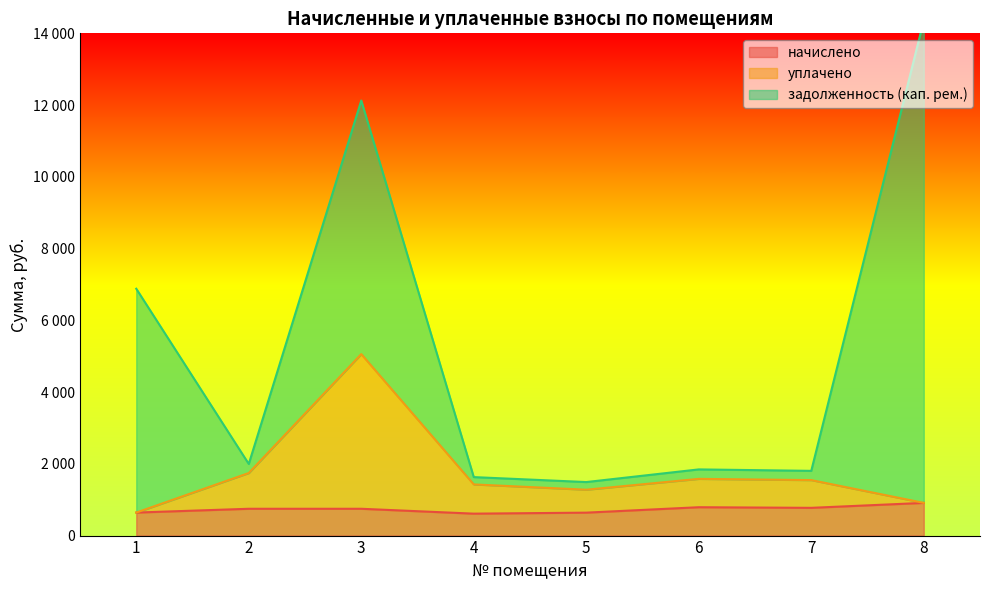

The уплачено series shows 935.7 at 1. True or false?

False